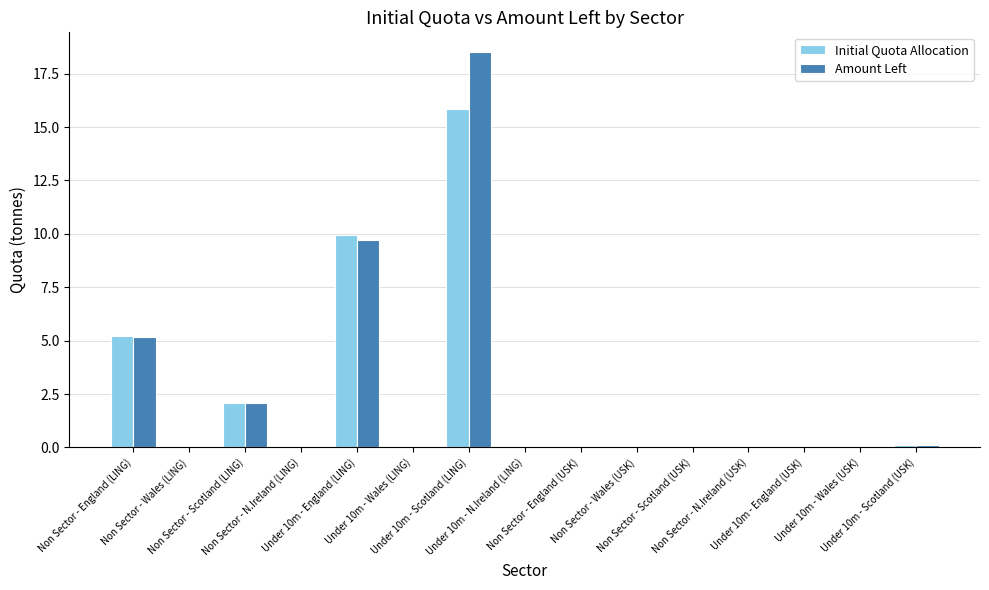

What is the greatest value displayed?

18.5